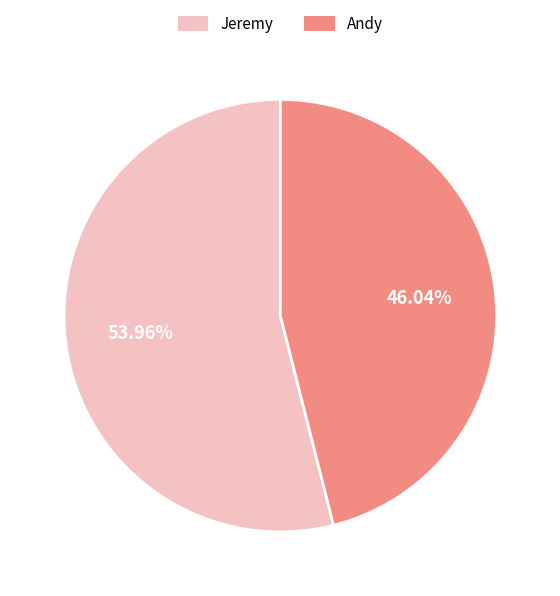

Is it true that Jeremy is 54% of the pie?

True